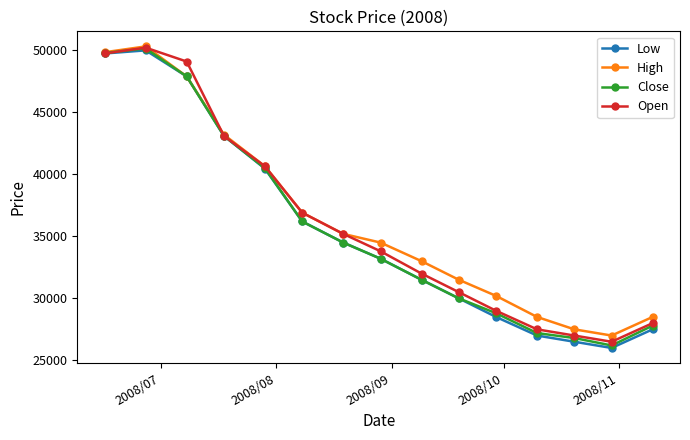

True or false: Close has more than 0 interior local peaks.

True